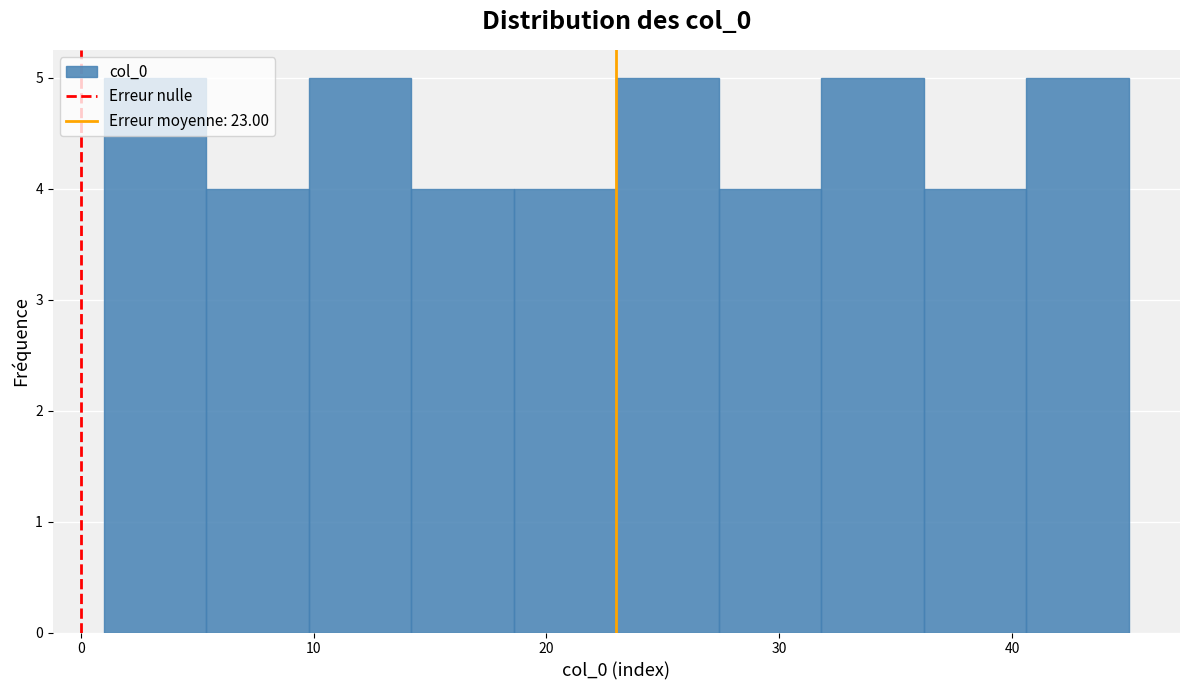

Reading left to right, list every bar in this chart as the range it spans on the x-axis followed by its height. Neither the bar edges nor the heights are printed on the chart, so give them approximately, as read against the axes.

1.0 to 5.4: 5
5.4 to 9.8: 4
9.8 to 14.2: 5
14.2 to 18.6: 4
18.6 to 23.0: 4
23.0 to 27.4: 5
27.4 to 31.8: 4
31.8 to 36.2: 5
36.2 to 40.6: 4
40.6 to 45.0: 5